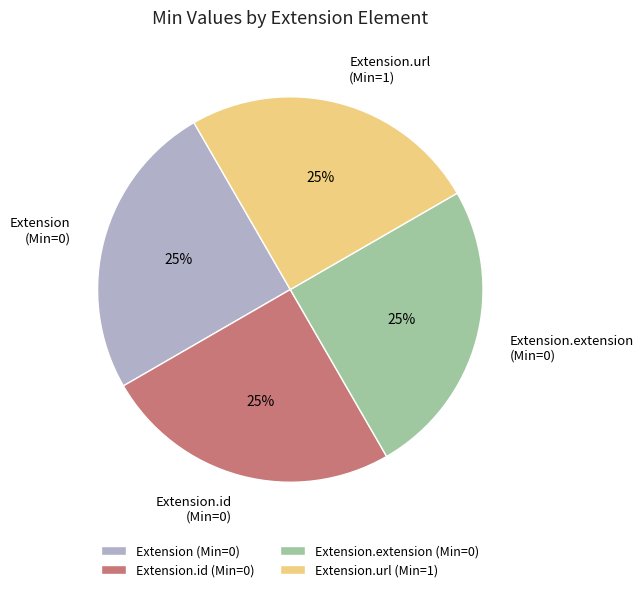

The Extension.url (Min=1) slice represents 18% of the pie. True or false?

False